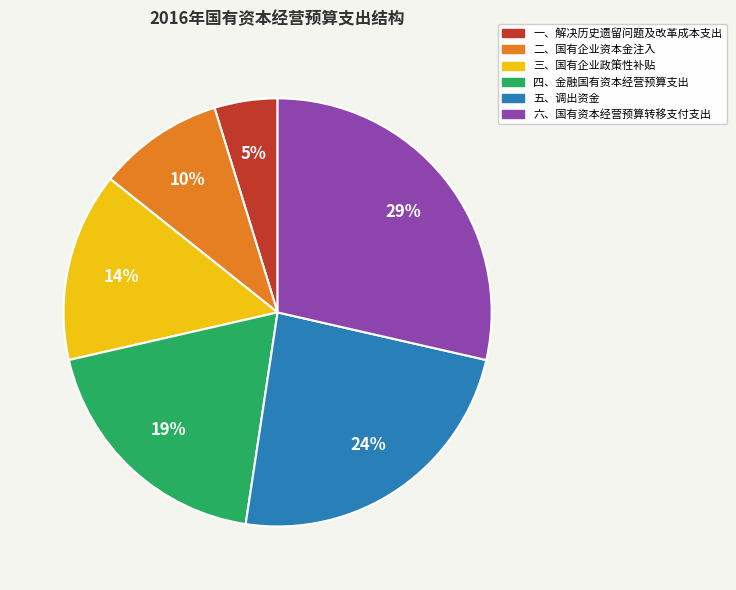

Is it true that 一、解决历史遗留问题及改革成本支出 is 16% of the pie?

False